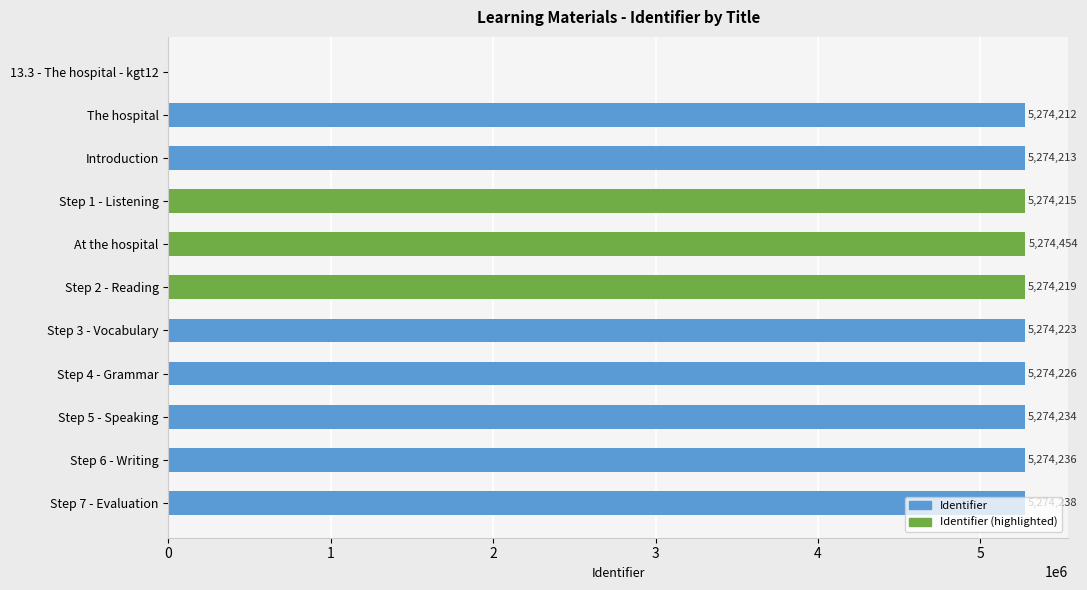

Which has a higher value, Step 4 - Grammar or Step 1 - Listening?

Step 4 - Grammar